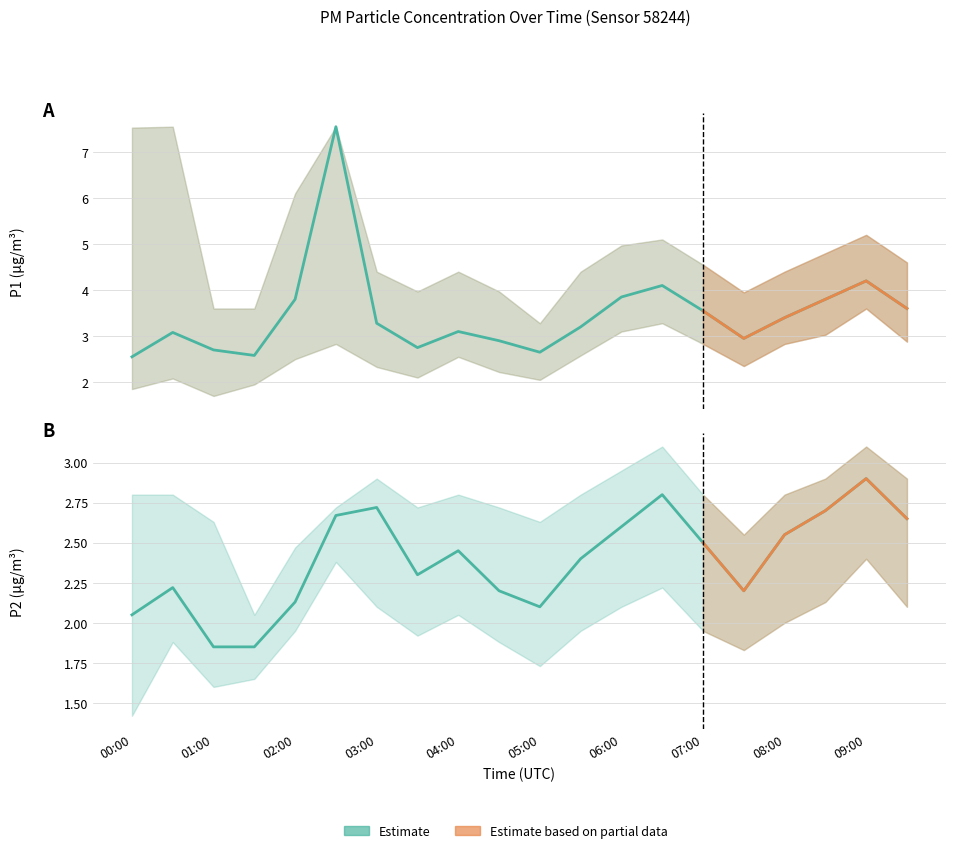

What value does the P2 series have at 06:30?

2.8